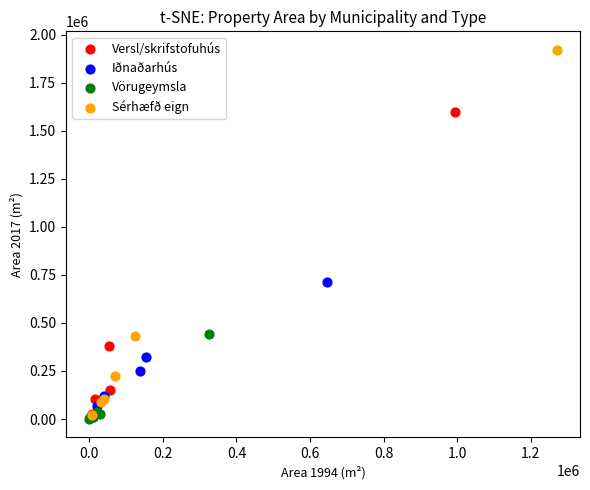

What are all the series names shown in the legend?

Versl/skrifstofuhús, Iðnaðarhús, Vörugeymsla, Sérhæfð eign